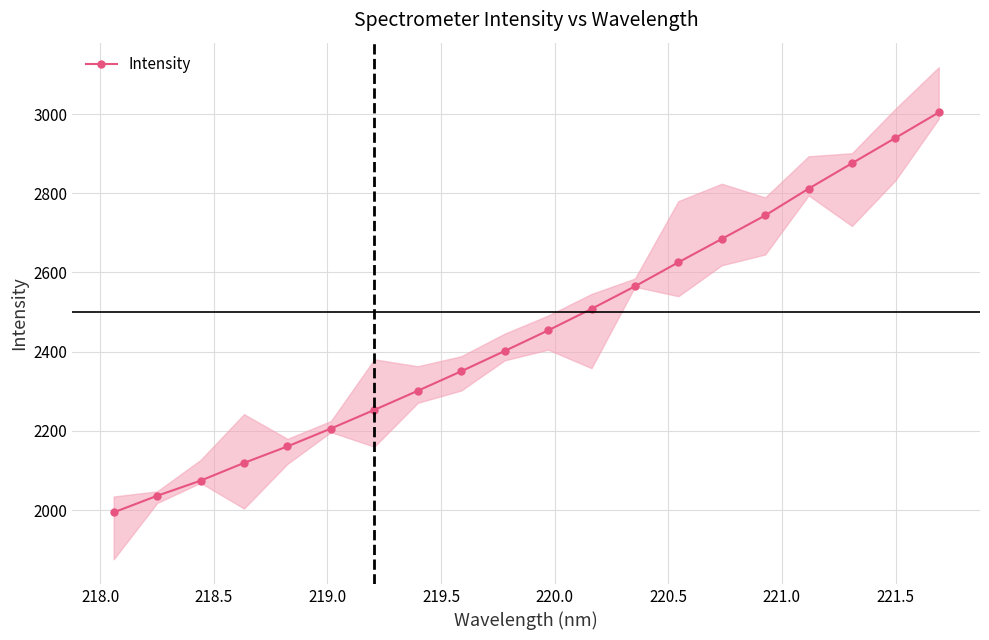

True or false: Intensity has more than 1 points higher than both neighbors.

False